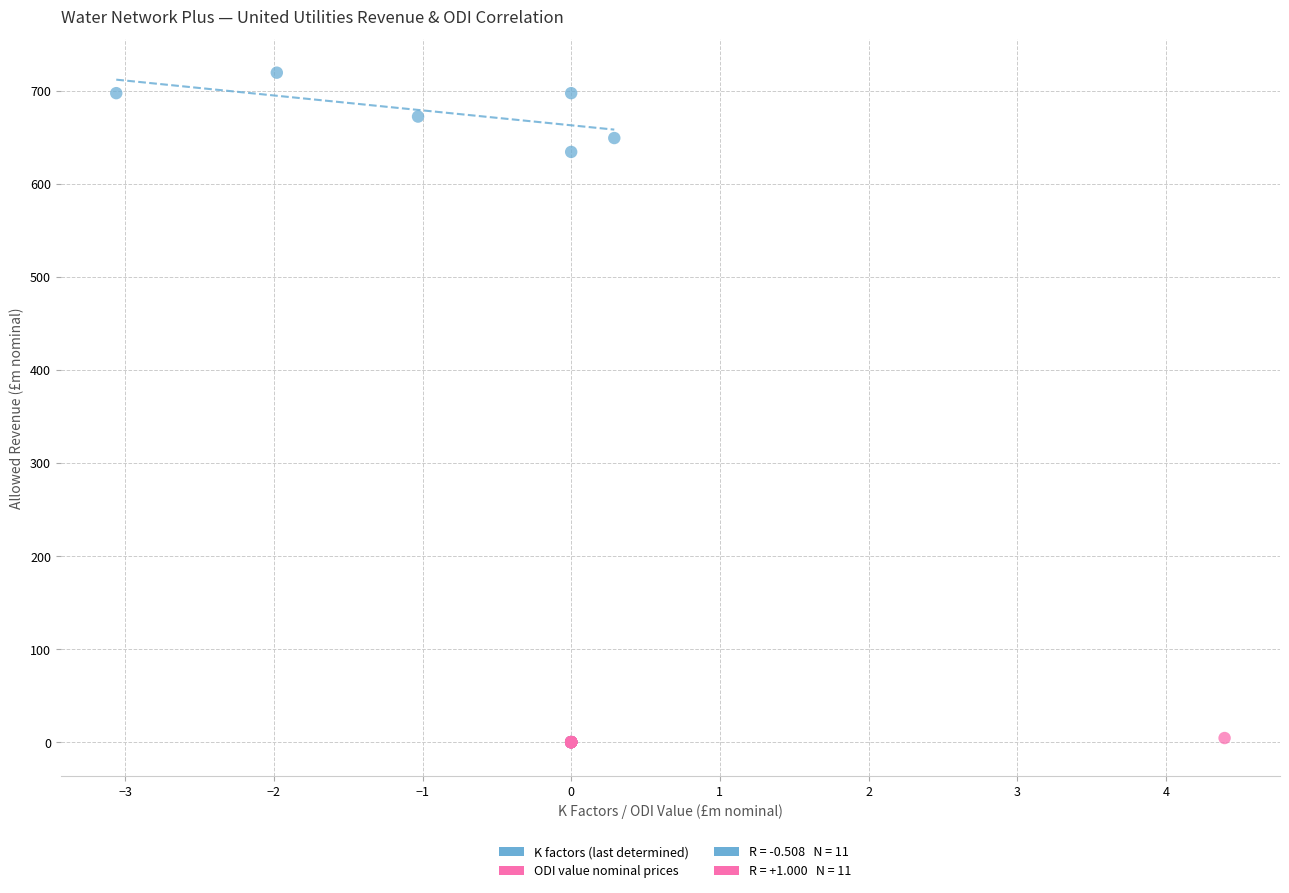

Which series contains the highest Y value?

K factors (last determined)